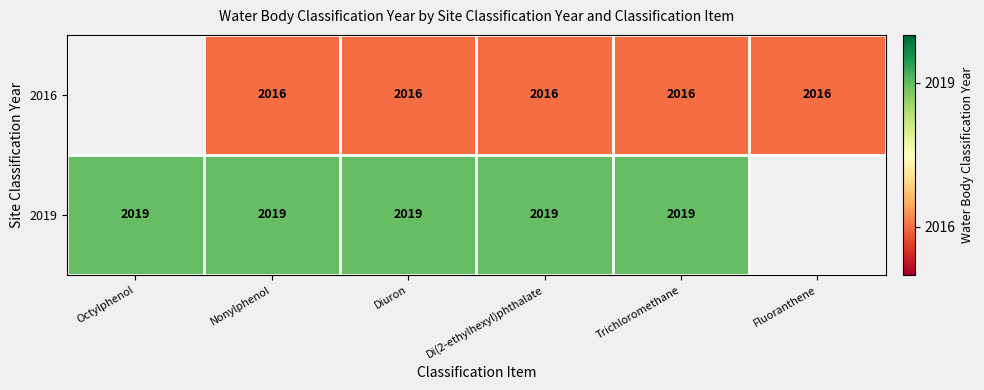

Count the number of data series in this chart.

2